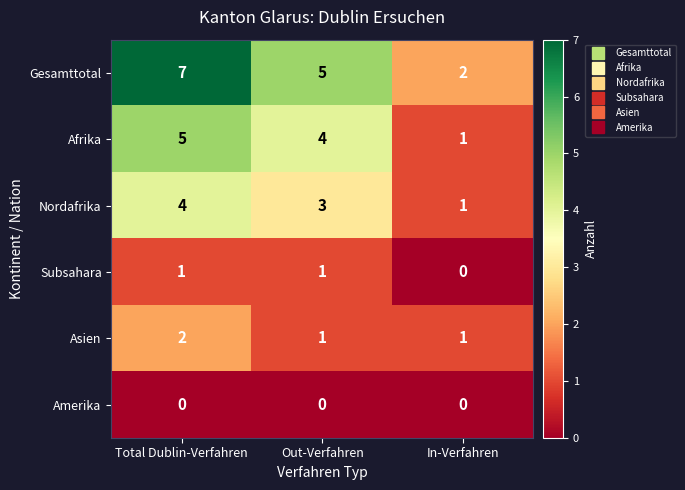

Reading left to right, list all the values displayed in this chart.

Gesamttotal: 7	5	2
Afrika: 5	4	1
Nordafrika: 4	3	1
Subsahara: 1	1	0
Asien: 2	1	1
Amerika: 0	0	0